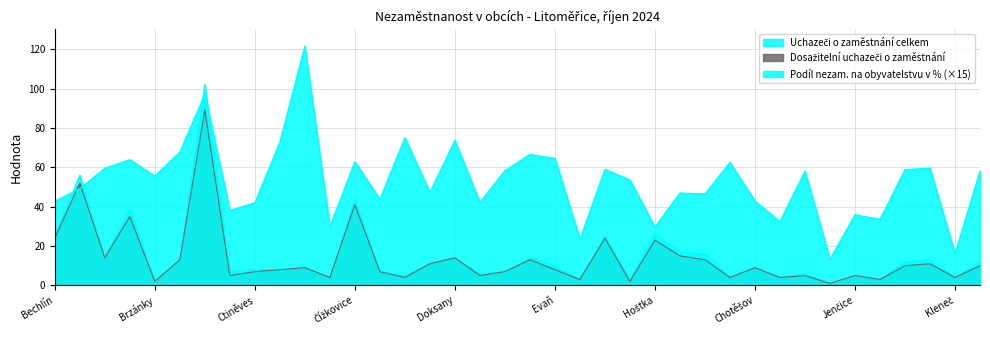

What are all the series names shown in the legend?

Podíl nezam. na obyvatelstvu v %, Uchazeči o zaměstnání celkem, Dosažitelní uchazeči o zaměstnání